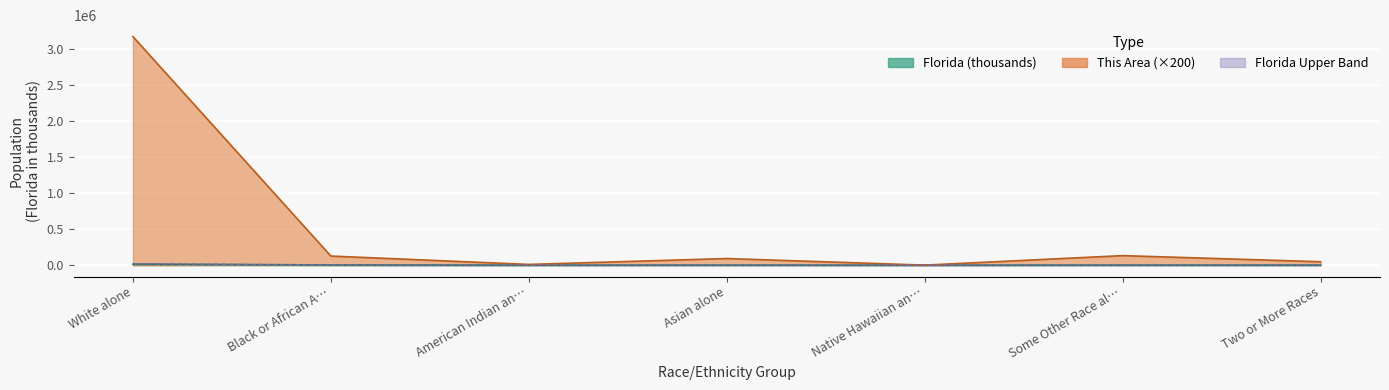

Which series has the largest range (max minus min)?

This Area